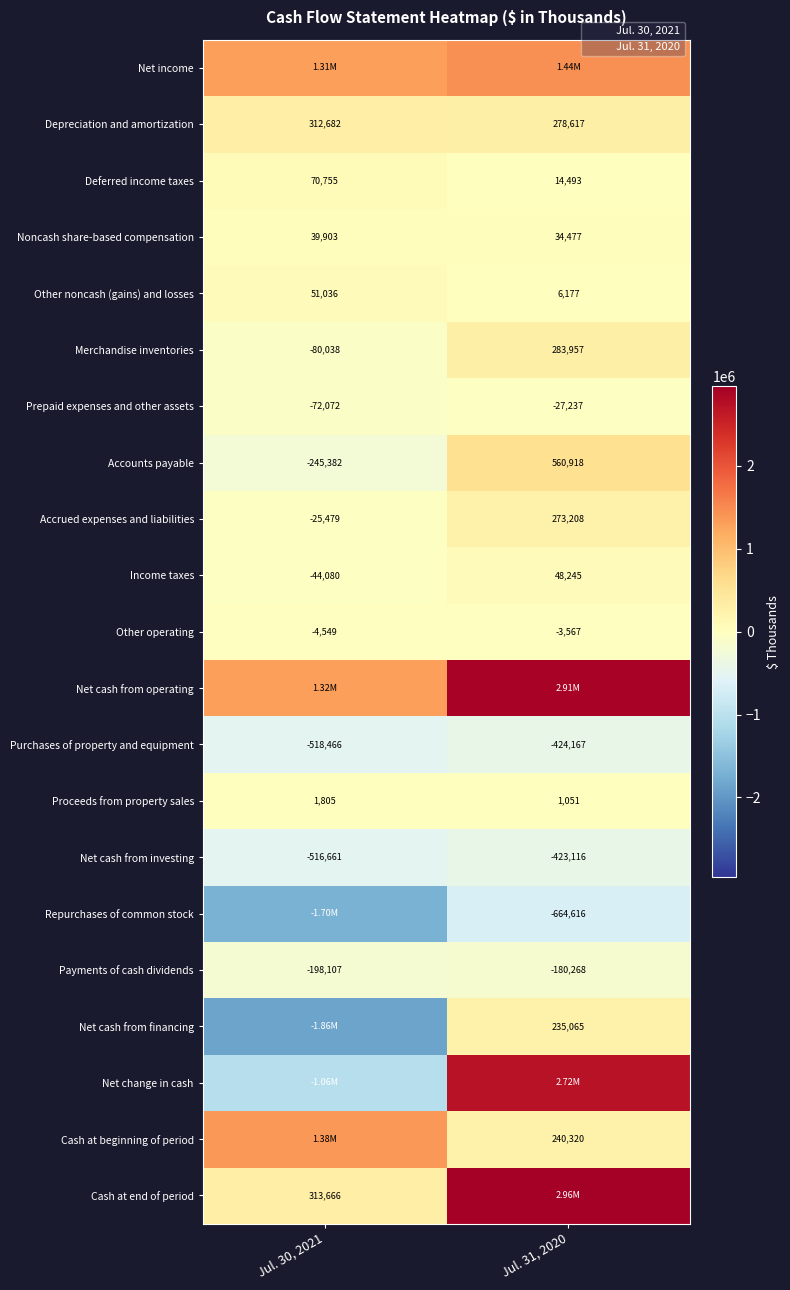

What is the difference between the highest and lowest values at Jul. 31, 2020?

3624220